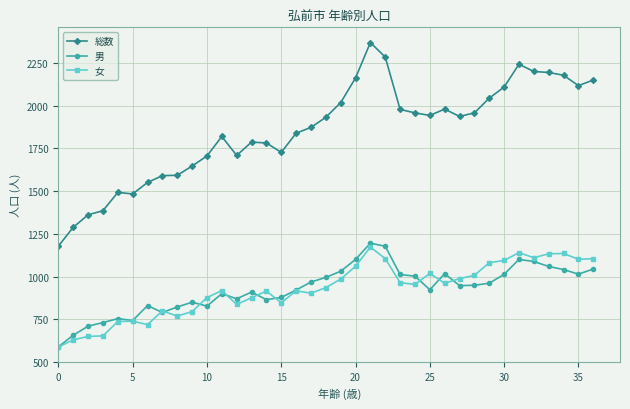

Which series has the widest spread of values?

総数